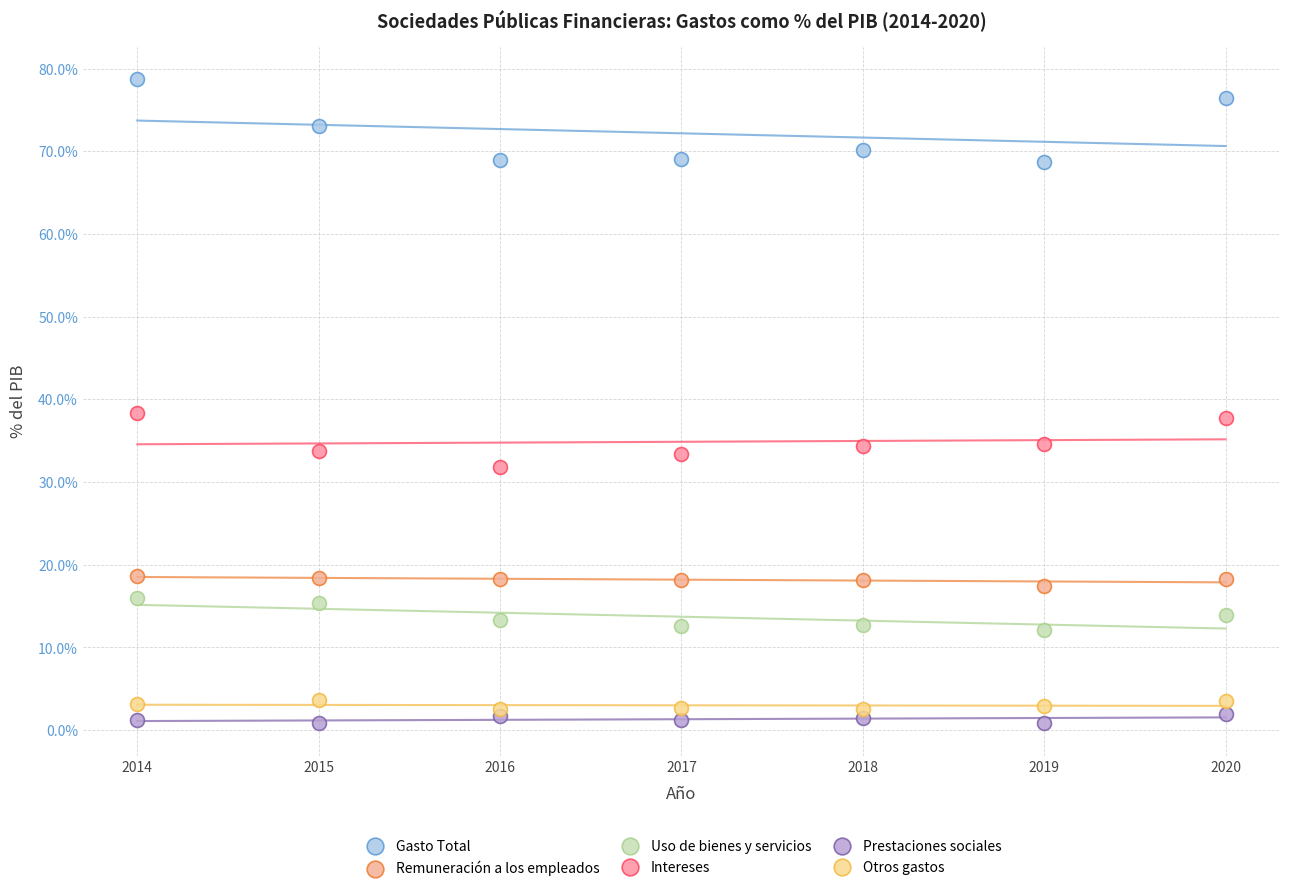

Which series has the largest Y range (max minus min)?

Gasto Total